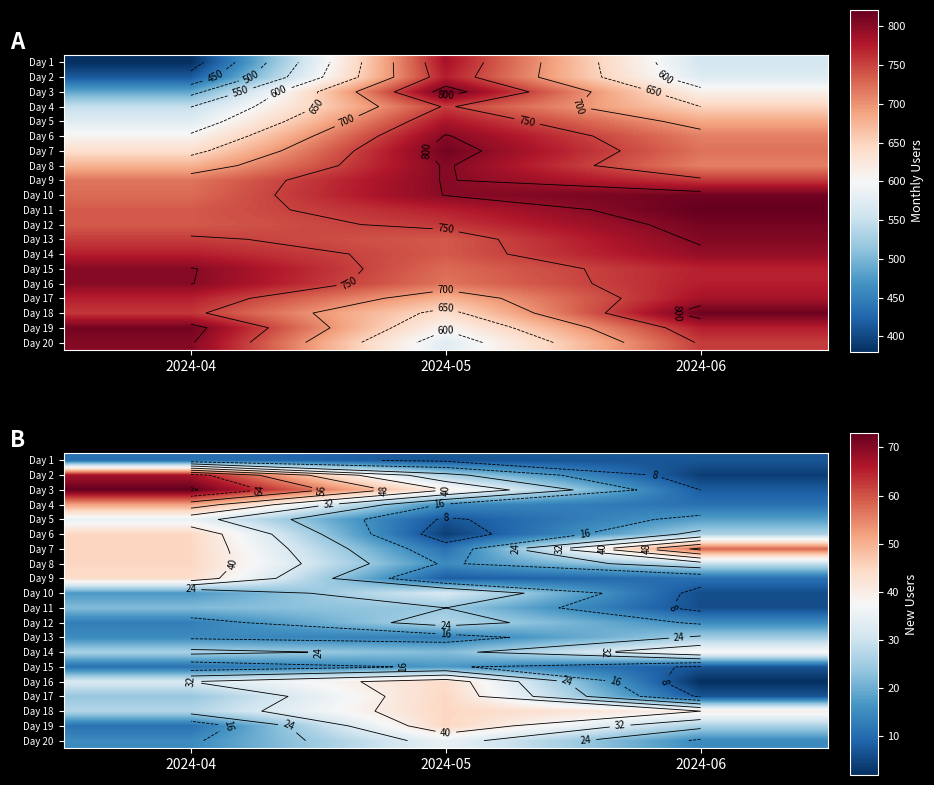

What is the difference between the highest and lowest values at 2024-05?

41